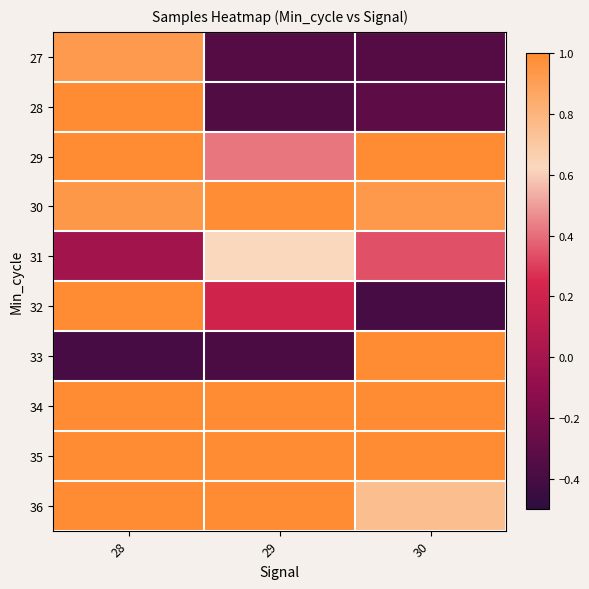

What is the total value across all series at 29?

5.3